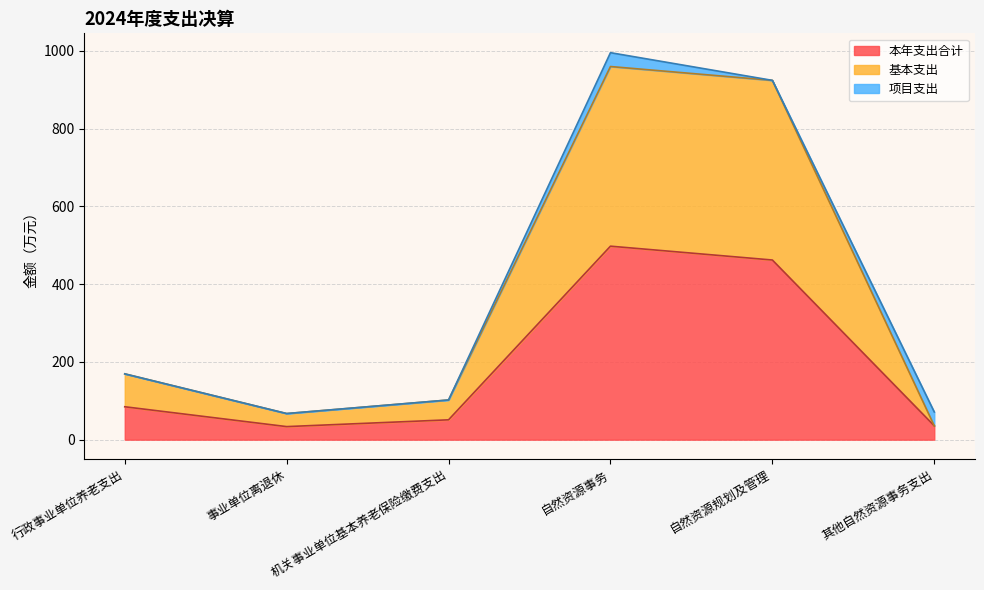

Does the chart display data point markers on the line(s)?

No